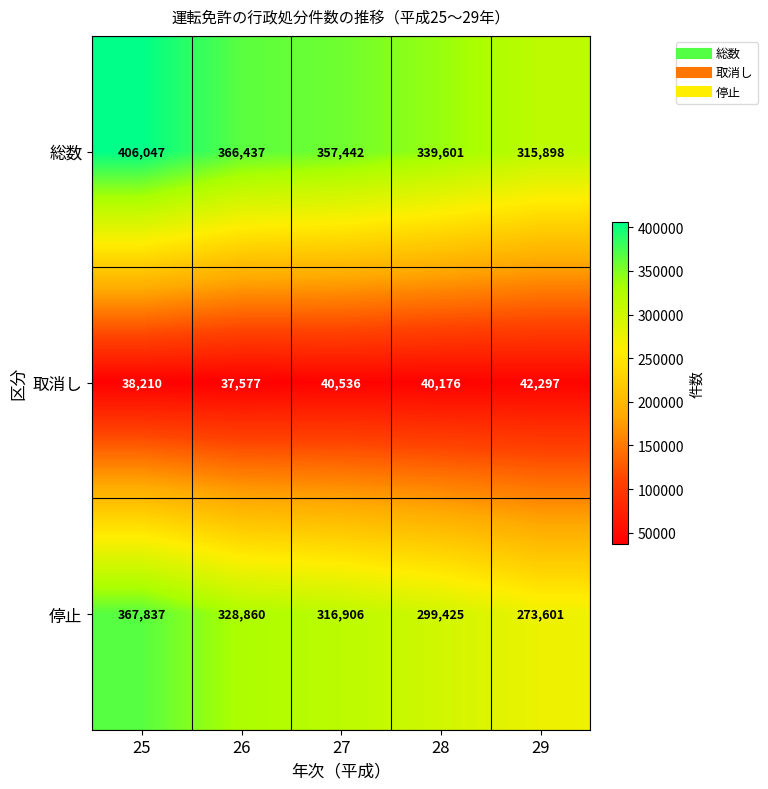

Which series has the widest spread of values?

停止